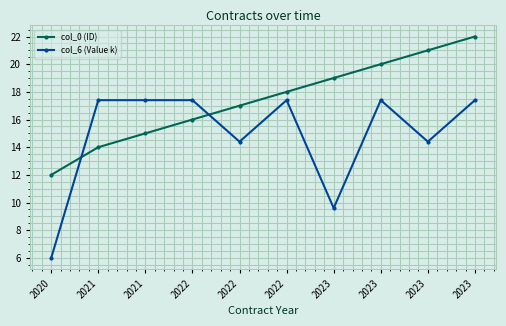

Reading left to right, what are all the values shown in this chart?

col_0 (ID): 12.0	14.0	15.0	16.0	17.0	18.0	19.0	20.0	21.0	22.0
col_6 (Value k): 6.0	17.4	17.4	17.4	14.4	17.4	9.6	17.4	14.4	17.4